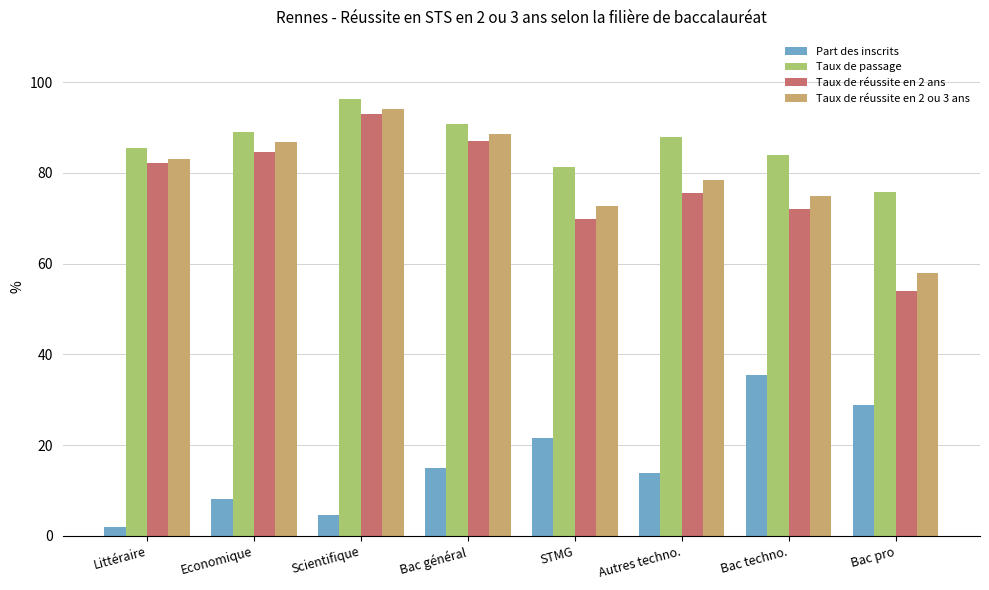

What is the difference between the maximum and minimum values in the Part des inscrits series?

33.5